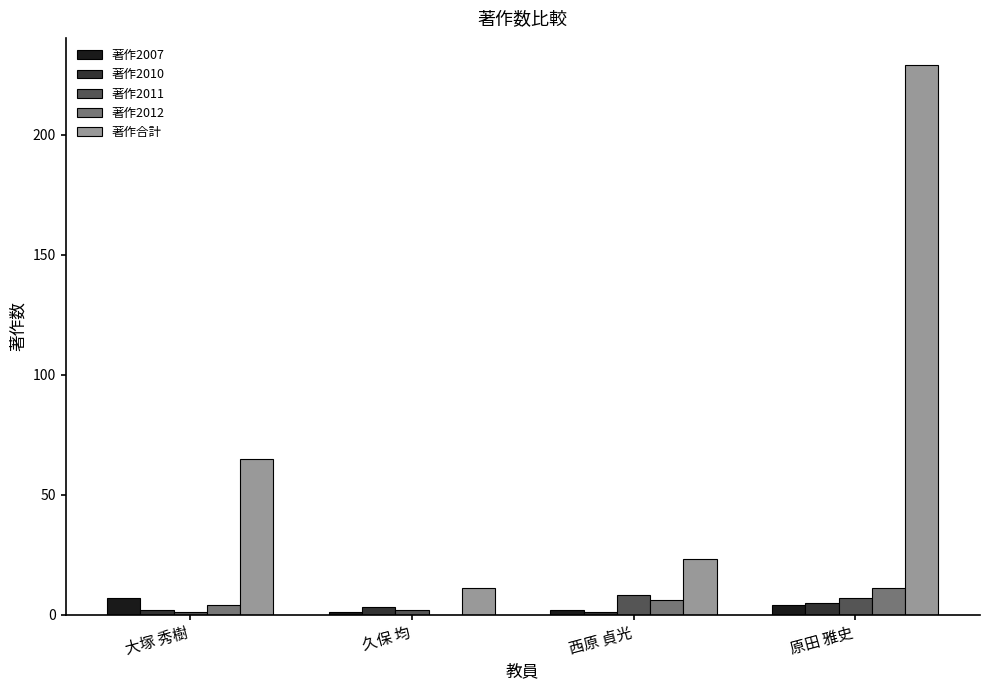

Which series has the widest spread of values?

著作合計